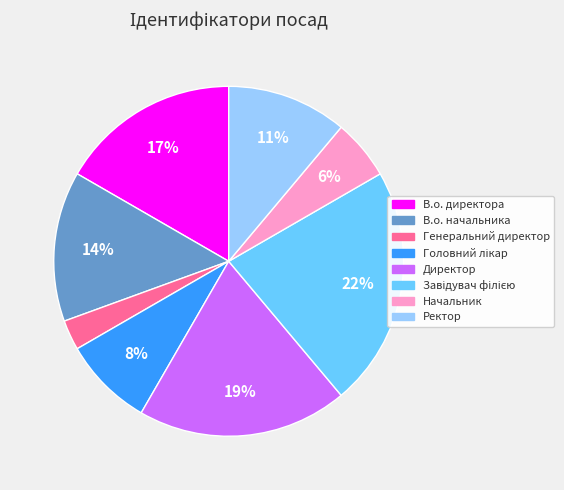

To the nearest percent, what percentage of the pie is В.о. директора?

17%